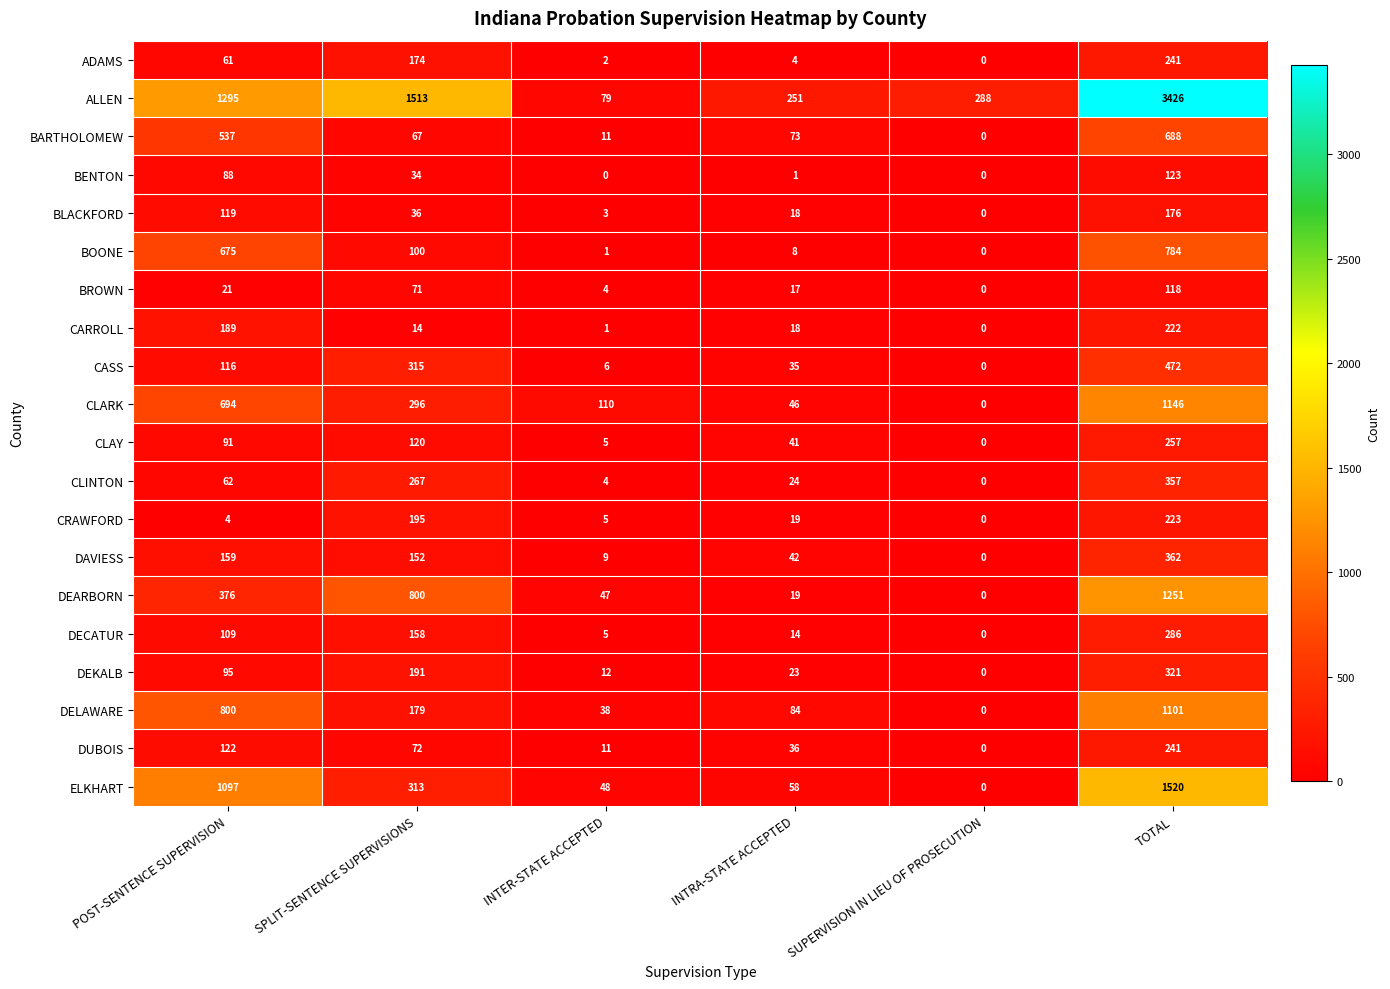

How many categories are shown in the chart?

6